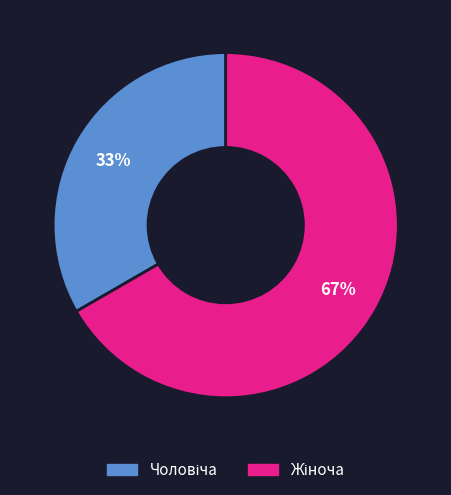

Does any single category account for the majority?

Yes